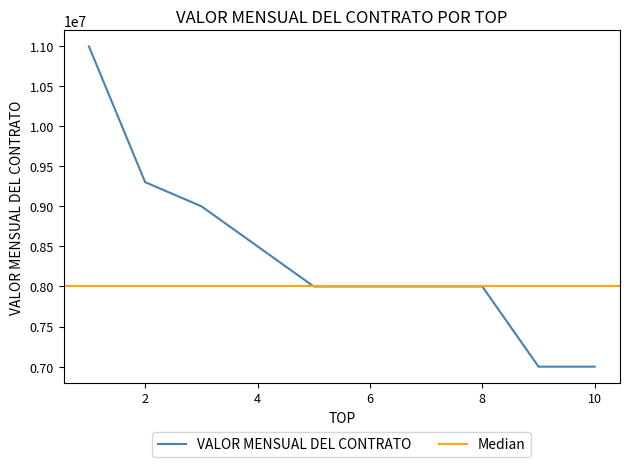

True or false: the data has more than 0 interior local peaks.

False